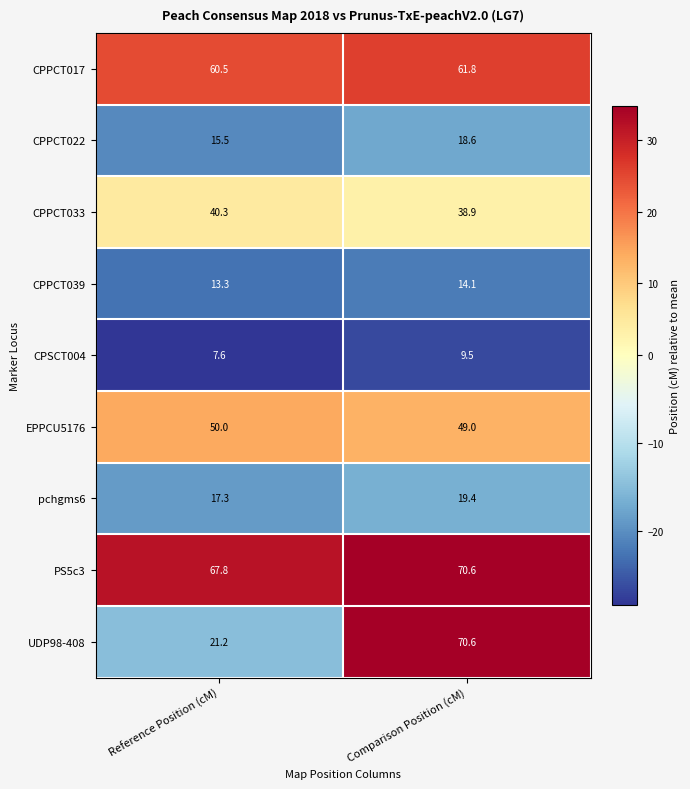

Which series has the largest range (max minus min)?

UDP98-408